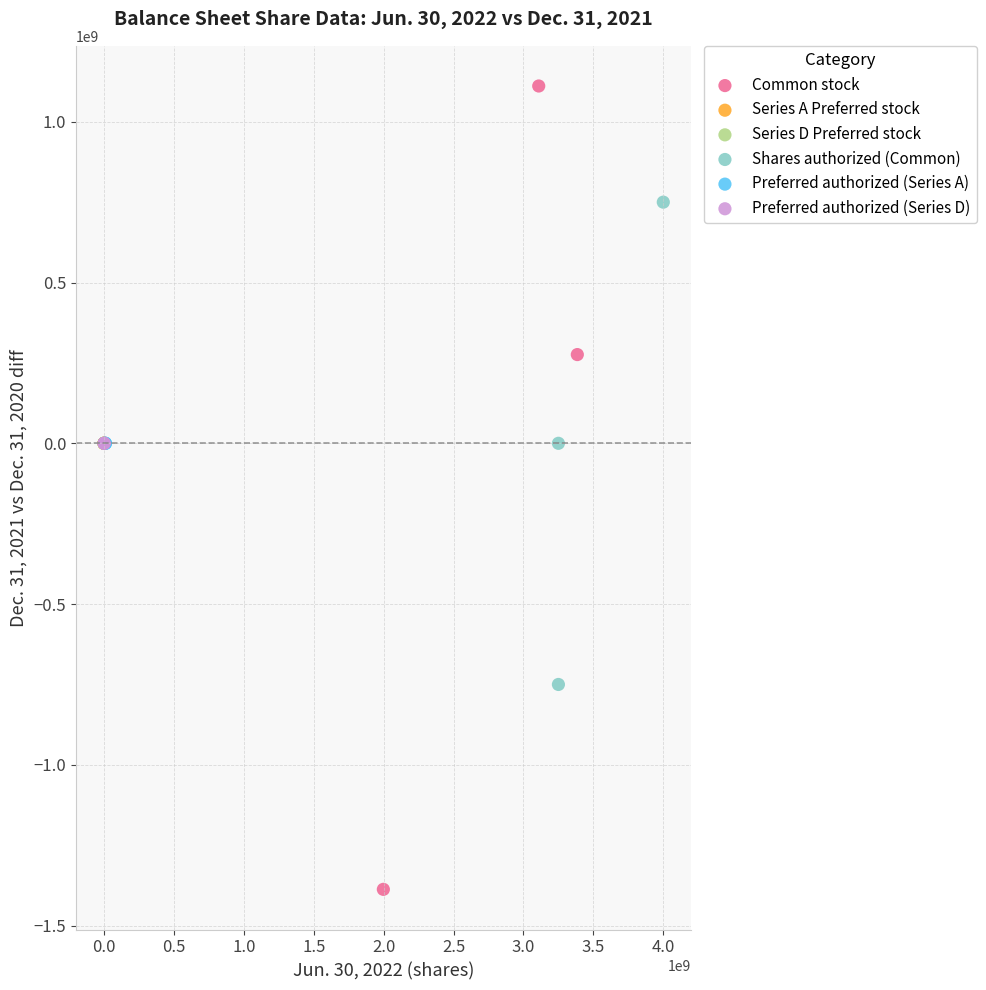

What are all the series names shown in the legend?

Common stock, Series A Preferred stock, Series D Preferred stock, Shares authorized (Common), Preferred authorized (Series A), Preferred authorized (Series D)